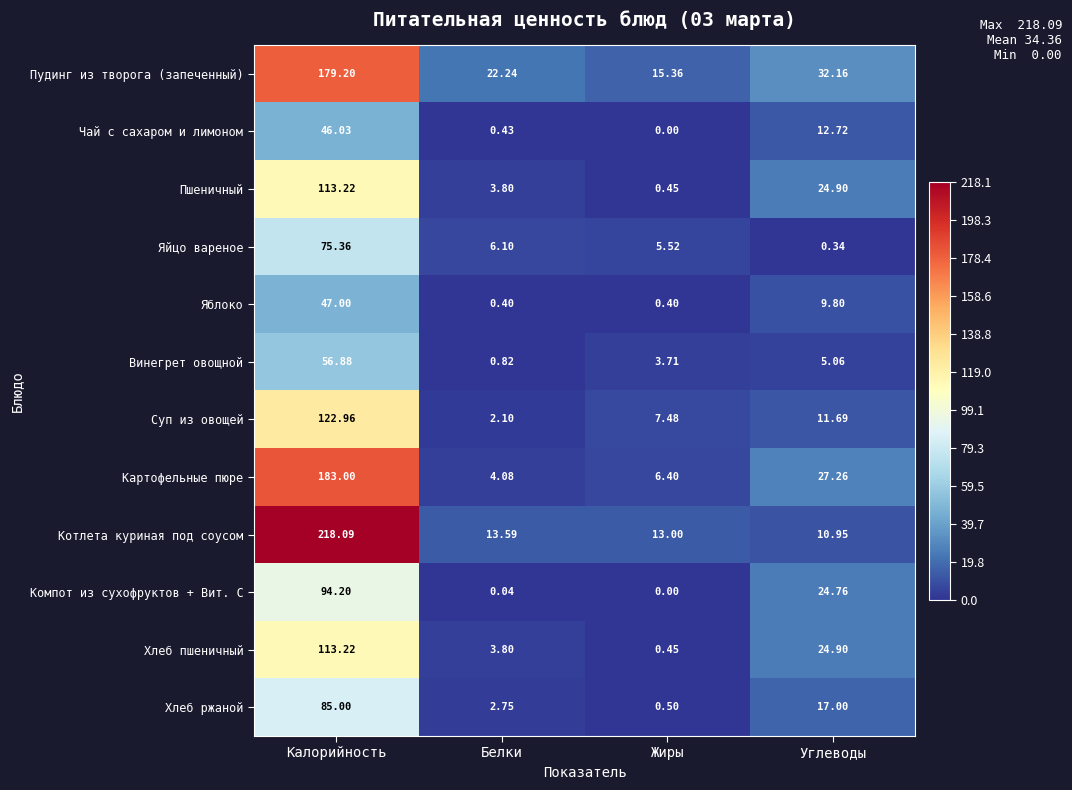

Which series has the largest total across all categories?

Котлета куриная под соусом